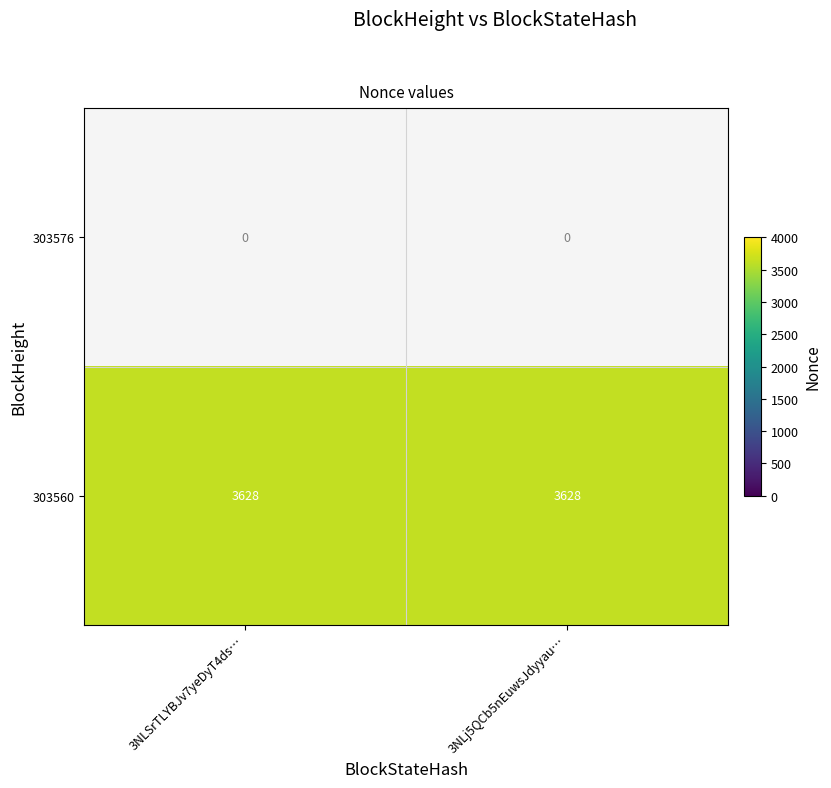

The 303560 series shows 3628 at 3NLSrTLYBJv7yeDyT4ds…. True or false?

True